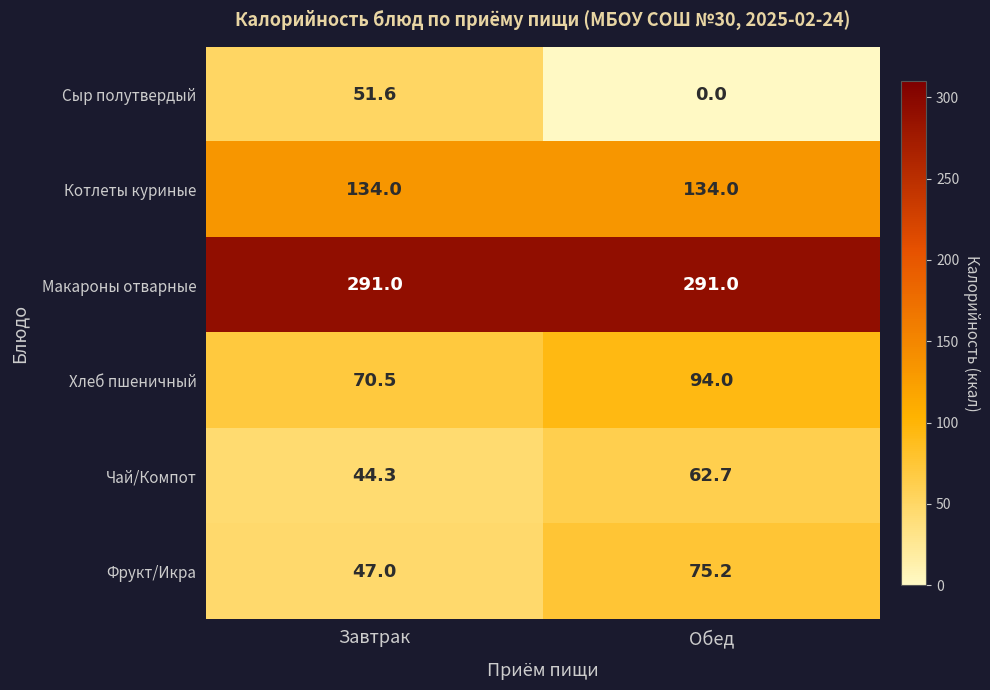

The value of Макароны отварные at Обед is 291.0. True or false?

True